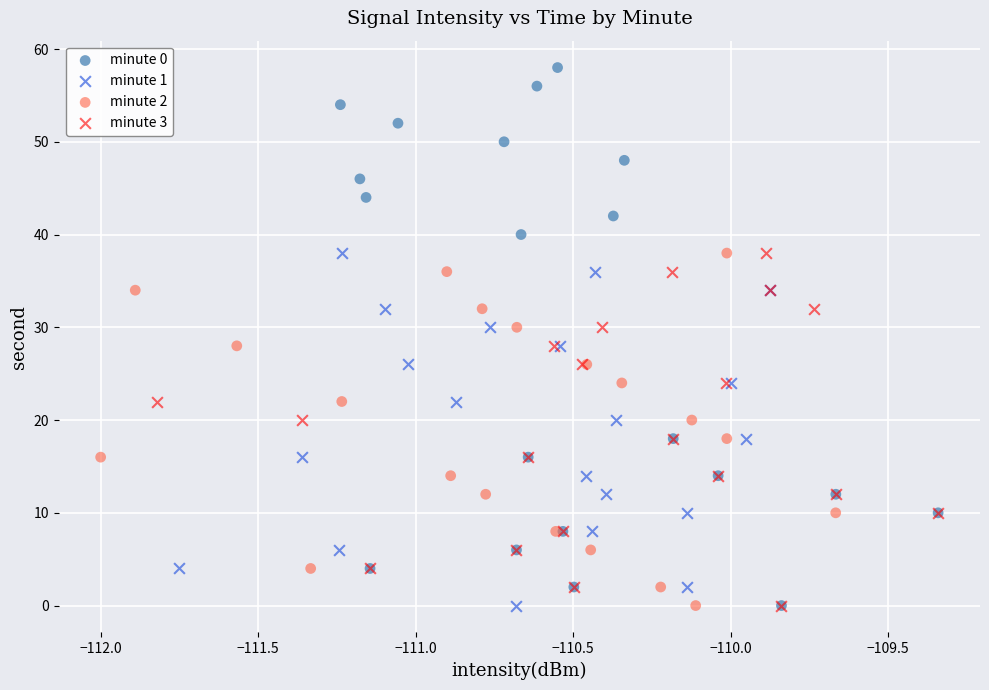

Which series has the largest Y range (max minus min)?

minute 0